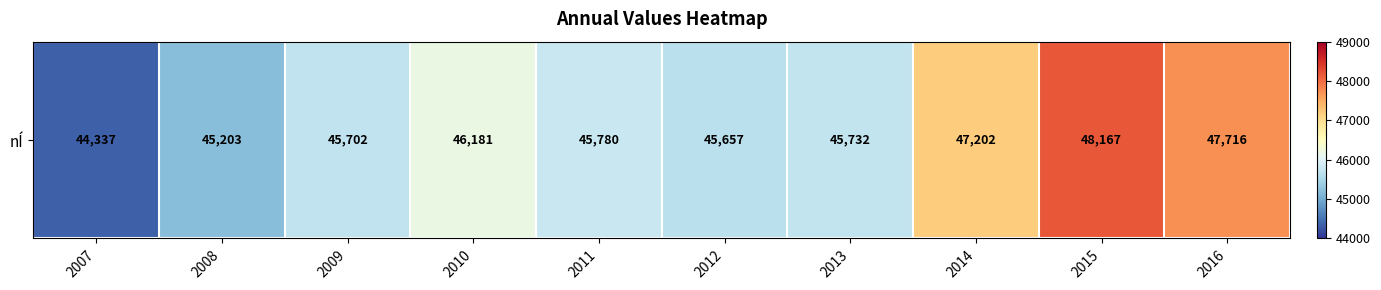

At which label is the value closest to 46252?

2010